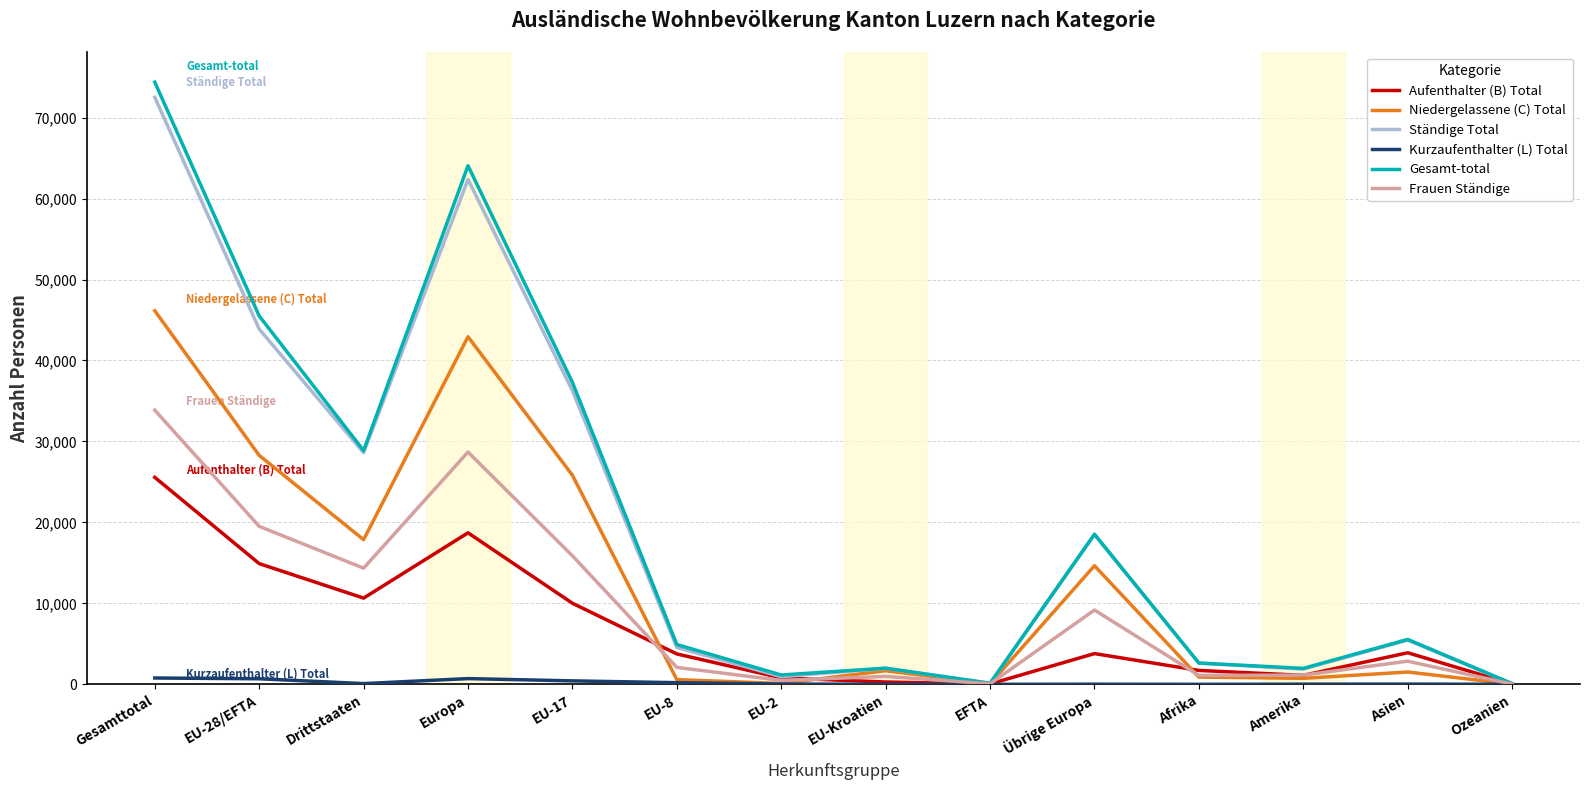

What is the difference between the highest and lowest values at Asien?

5514